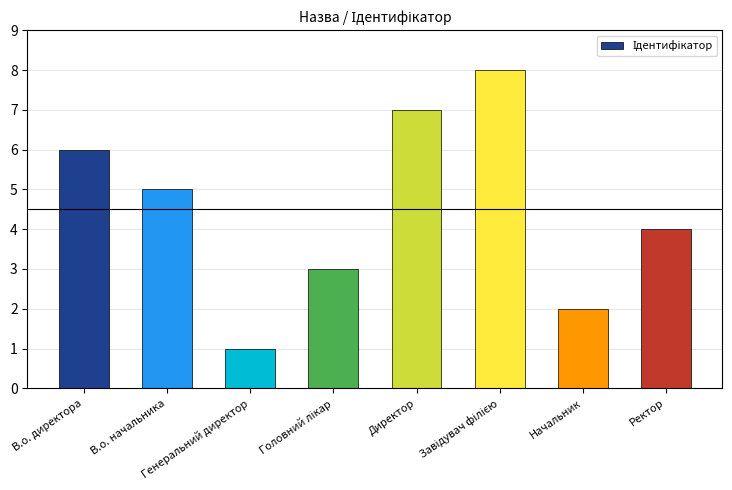

What is the difference between the values at Начальник and В.о. директора?

4